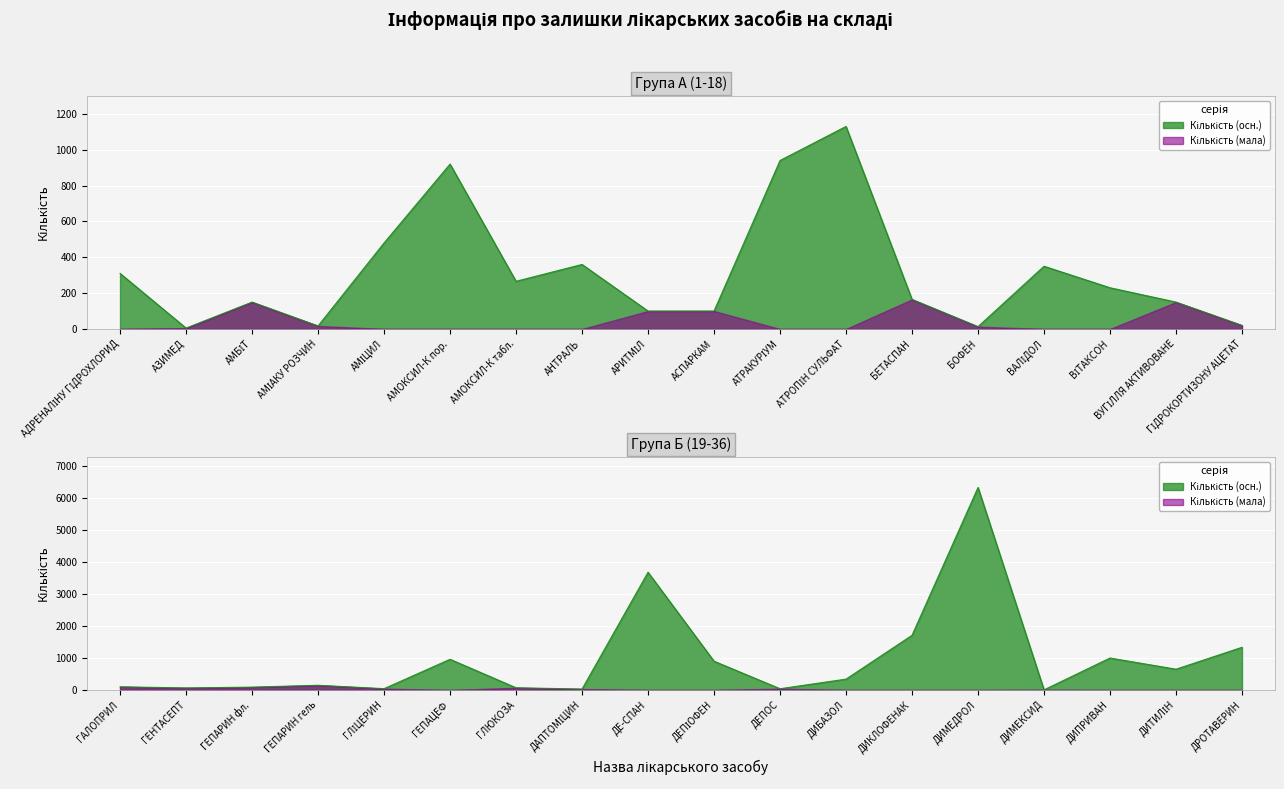

Approximately how many times larger is the value at АДРЕНАЛІНУ ГІДРОХЛОРИД compared to АМІЦИЛ?

0.6